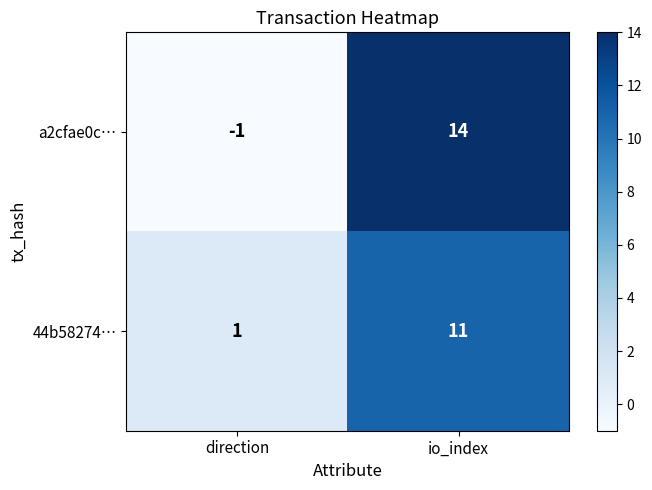

At which label does a2cfae0c… reach its peak?

io_index